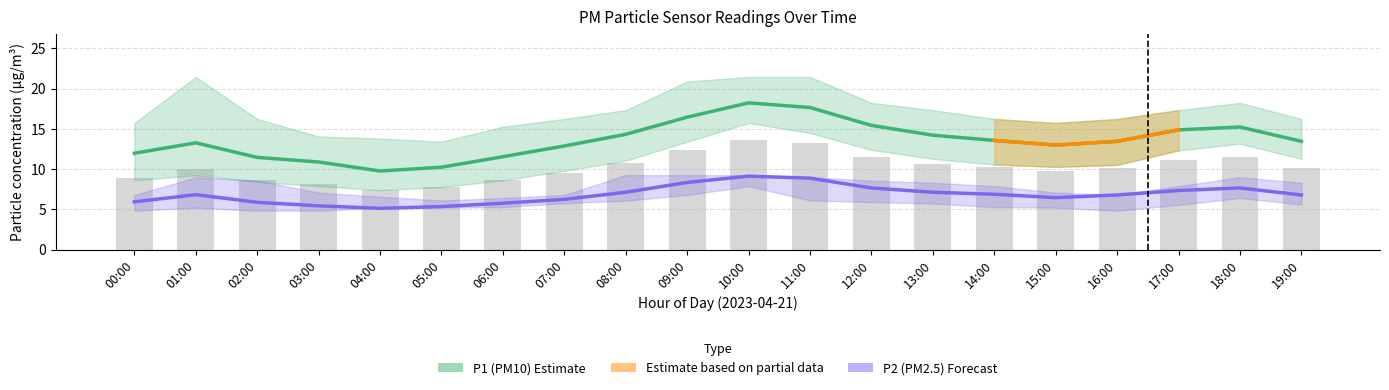

What position from the left is 01:00?

2